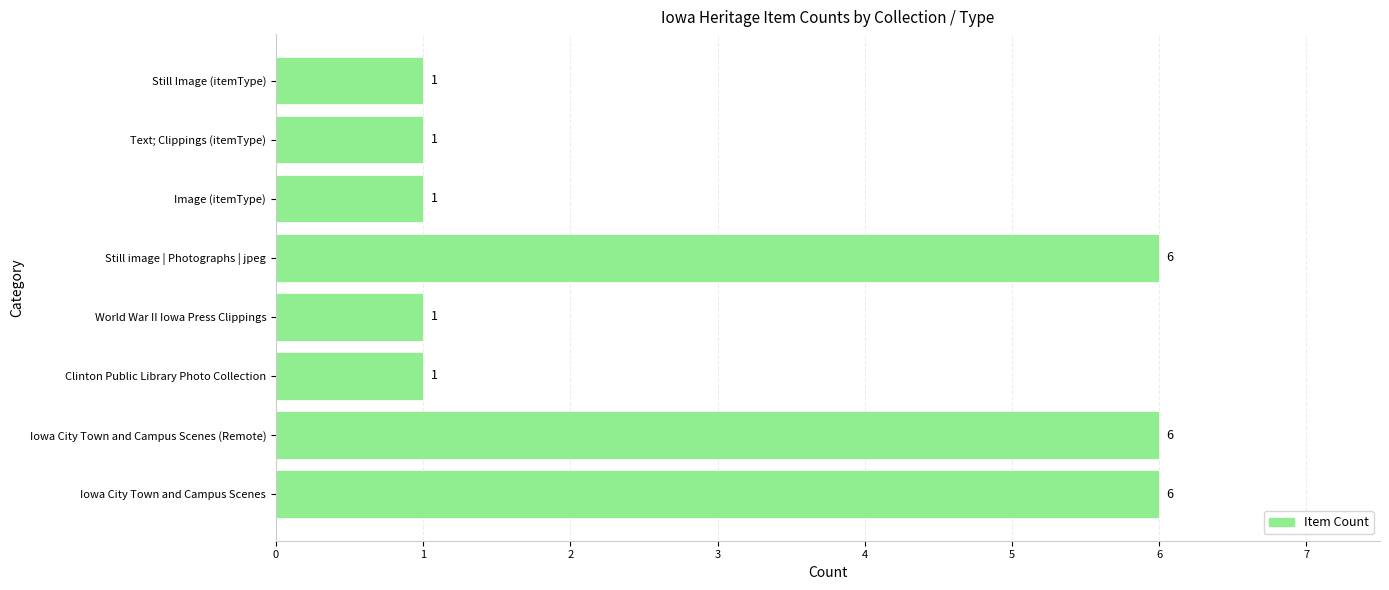

The chart shows a value of 6 at Still image | Photographs | jpeg. True or false?

True